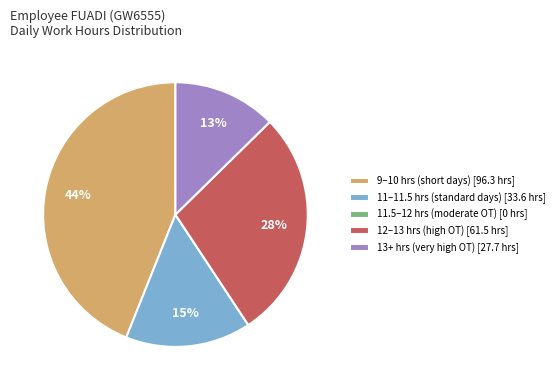

To the nearest percent, what is the average slice percentage?

20%